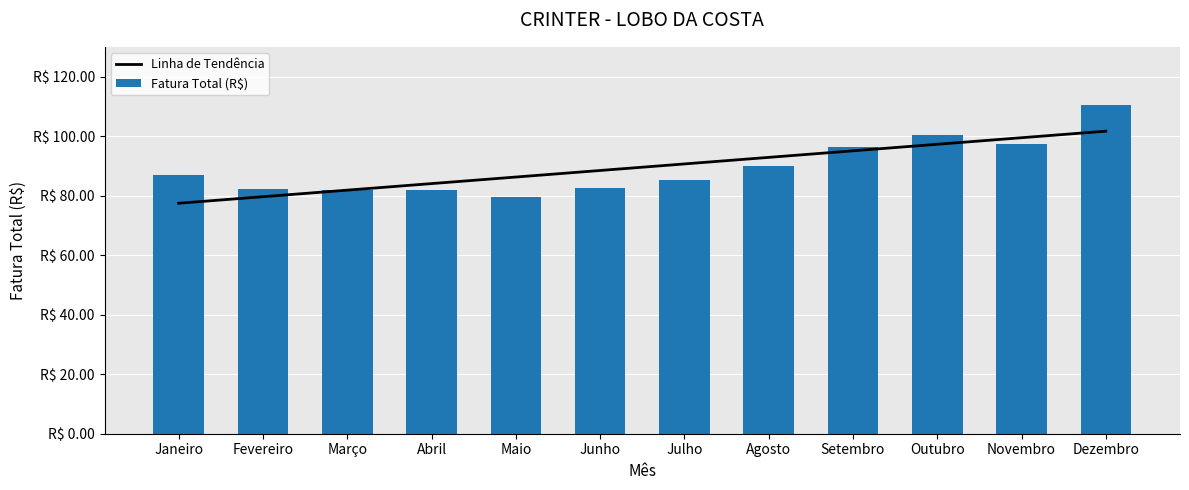

Which series changed the most between Setembro and Novembro?

Linha de Tendência